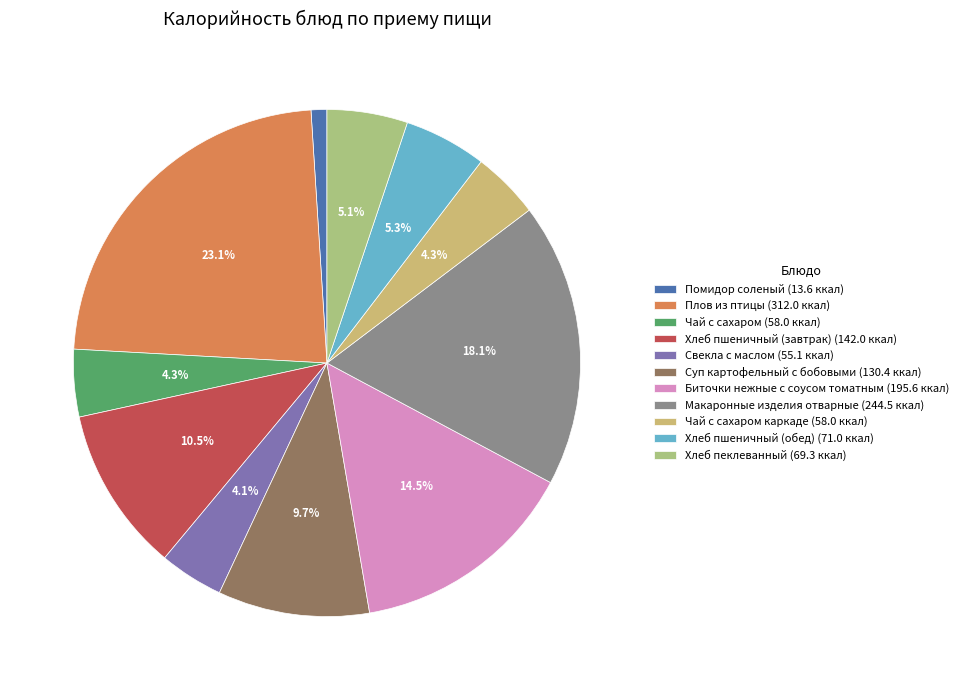

How many segments does this pie chart have?

11